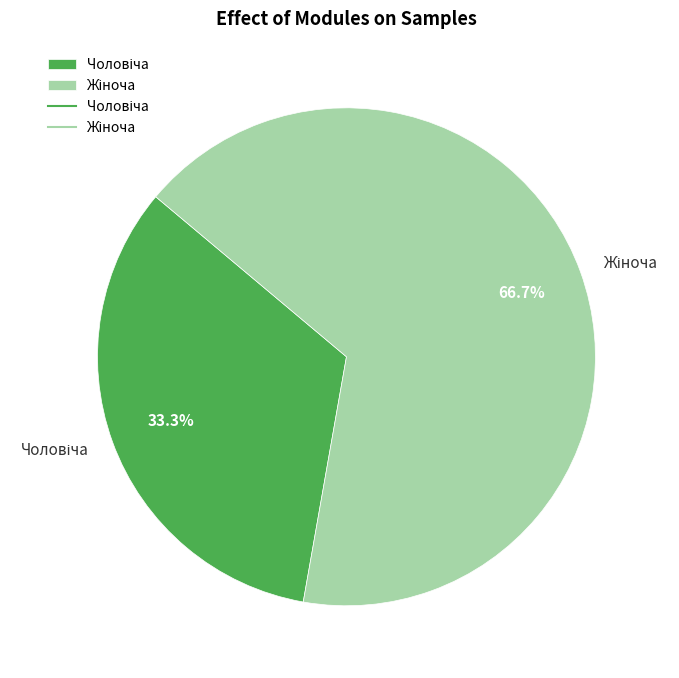

Is there a majority slice in this chart?

Yes